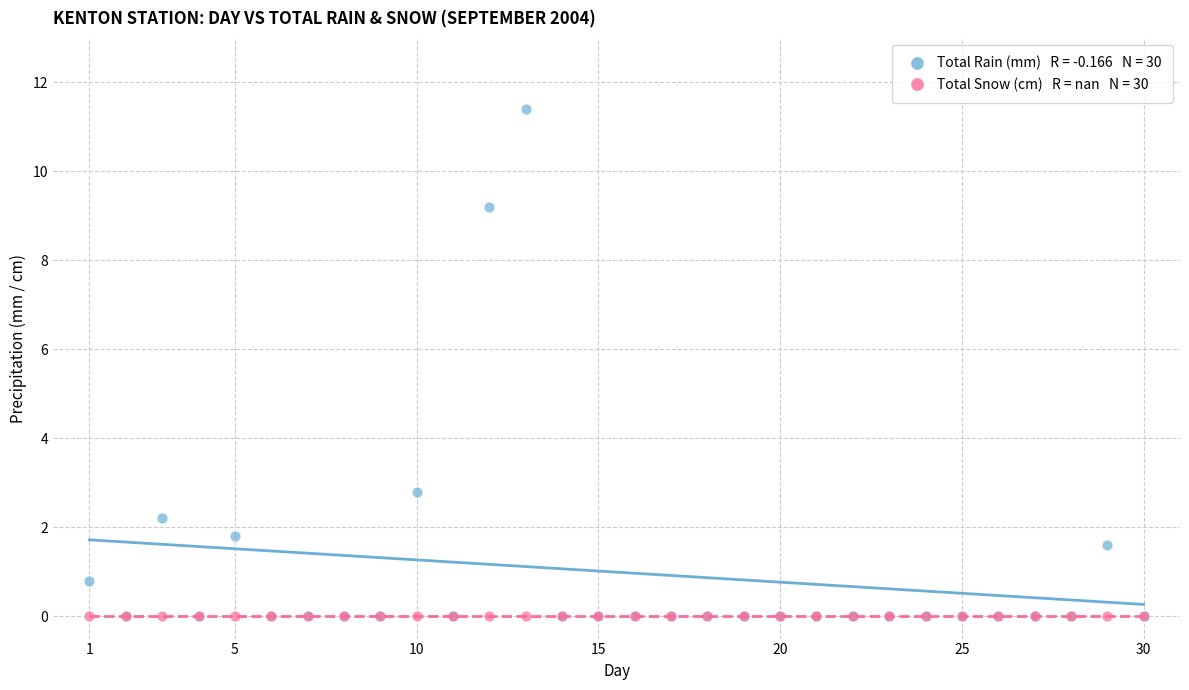

Across all series, what Y value is closest to 5?

2.8